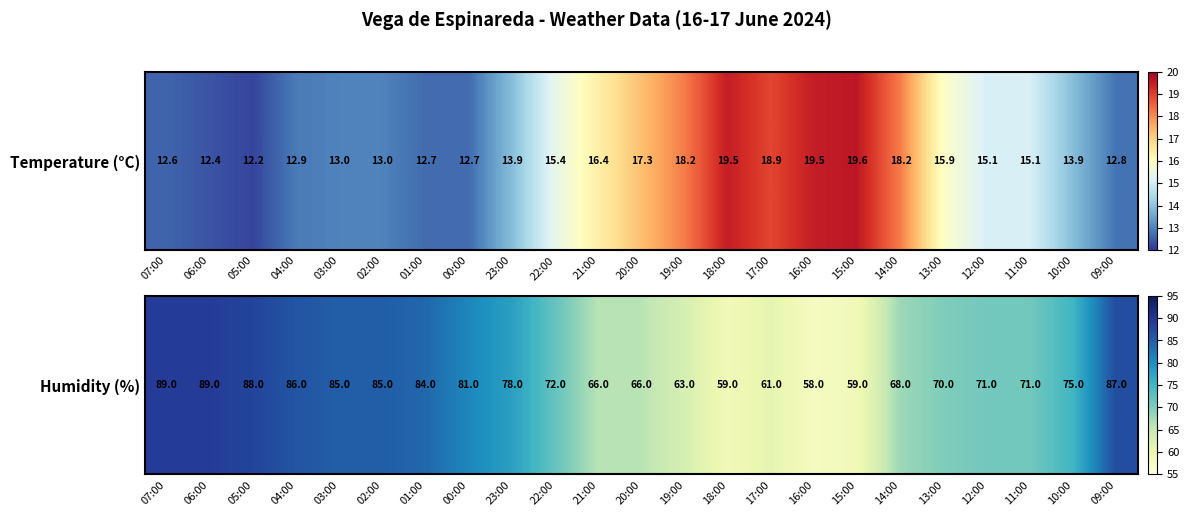

What is the minimum value shown in the chart?

58